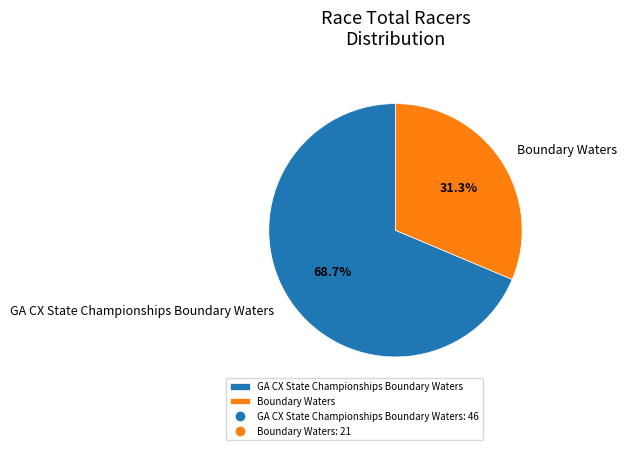

Which category has the biggest portion of the pie?

GA CX State Championships Boundary Waters